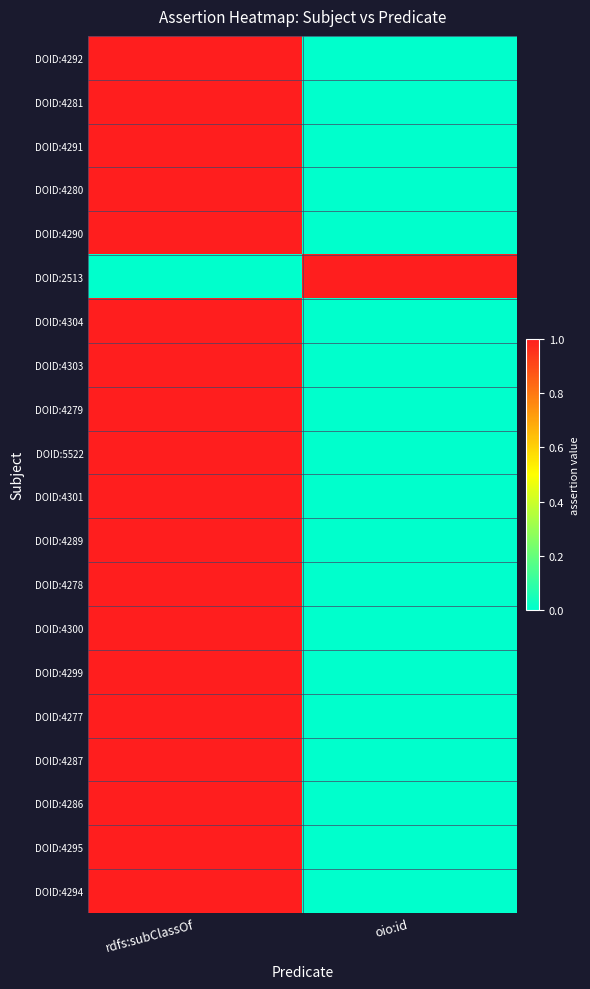

Which series changed the most between rdfs:subClassOf and oio:id?

DOID:4292